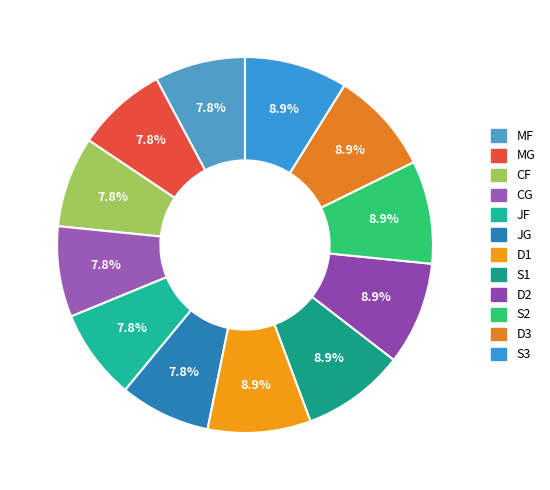

How many segments does this pie chart have?

12